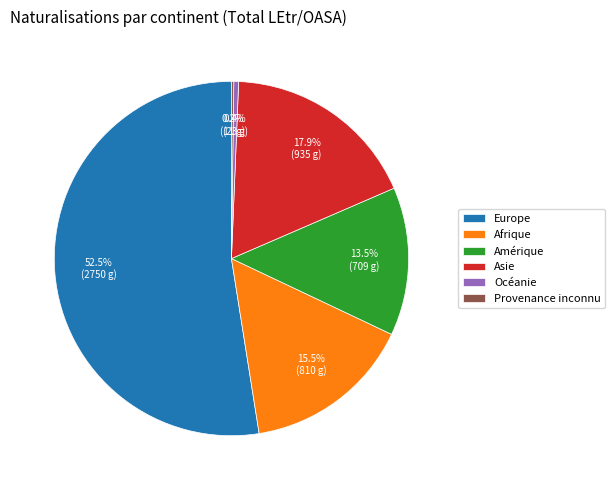

What is the ratio of the value at Amérique to the value at Asie?

0.8